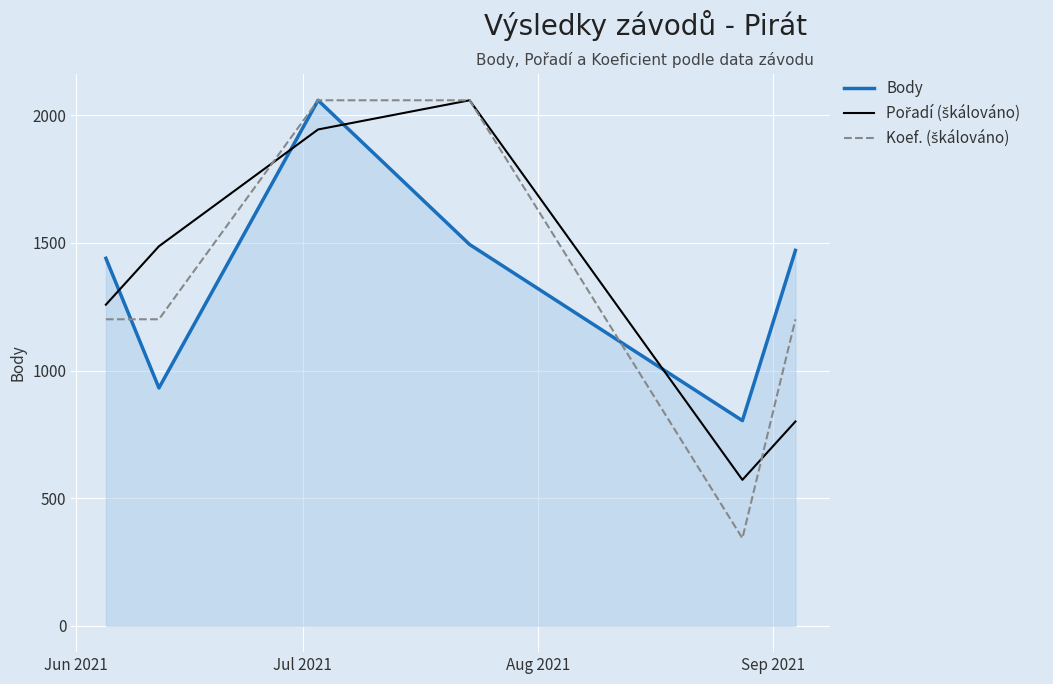

True or false: Body has more than 1 interior local peaks.

False